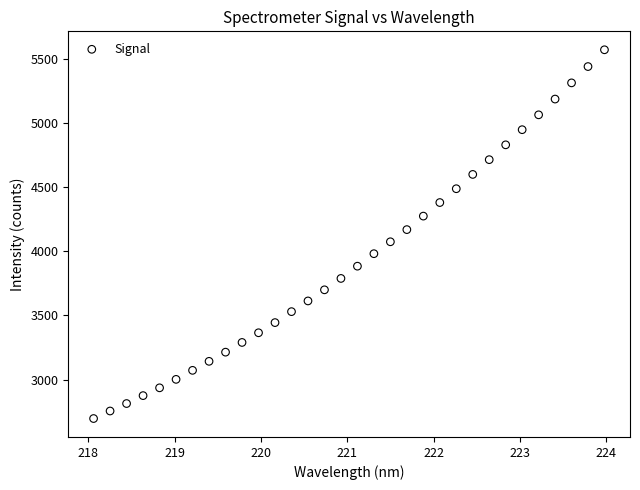

What is the range of Y values (max minus min)?

2873.5